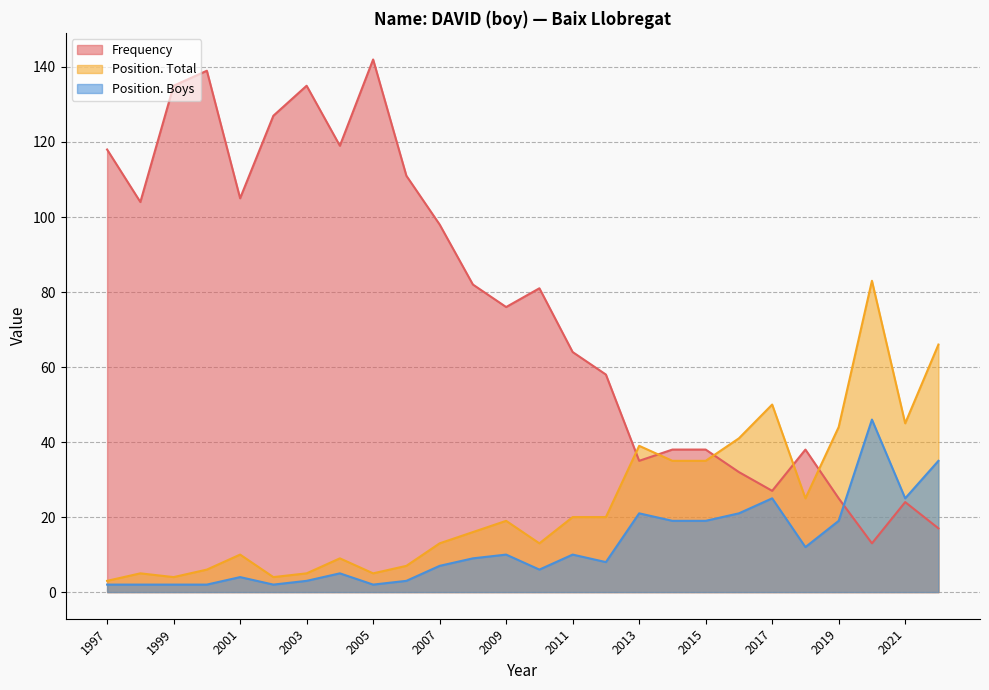

True or false: Position. Total has a value of 19 at 2009.

True